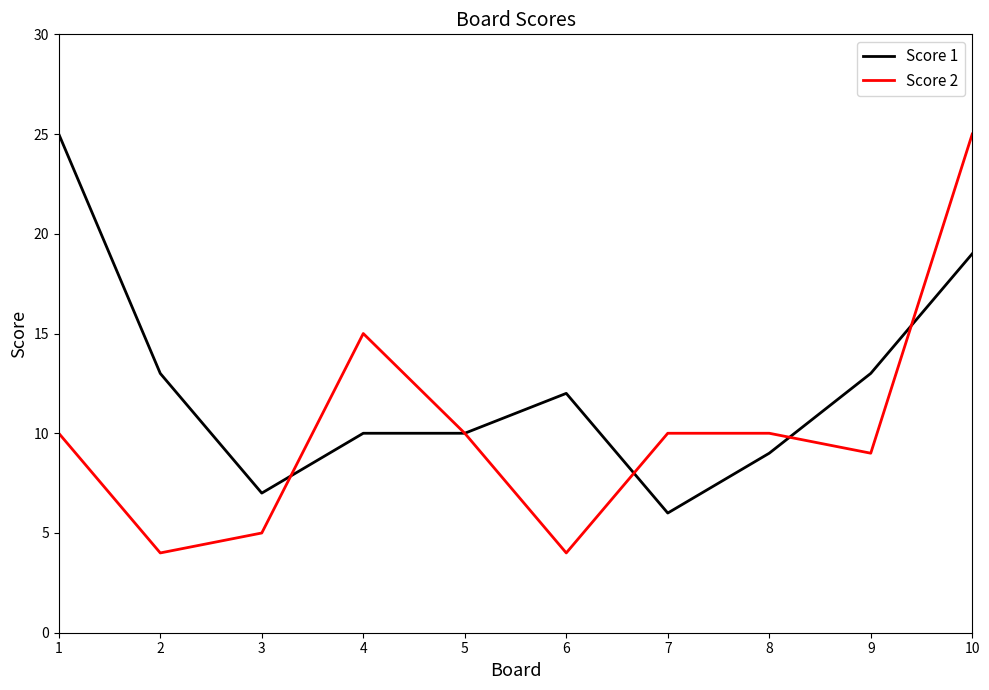

Which category has the highest value in the Score 2 series?

10